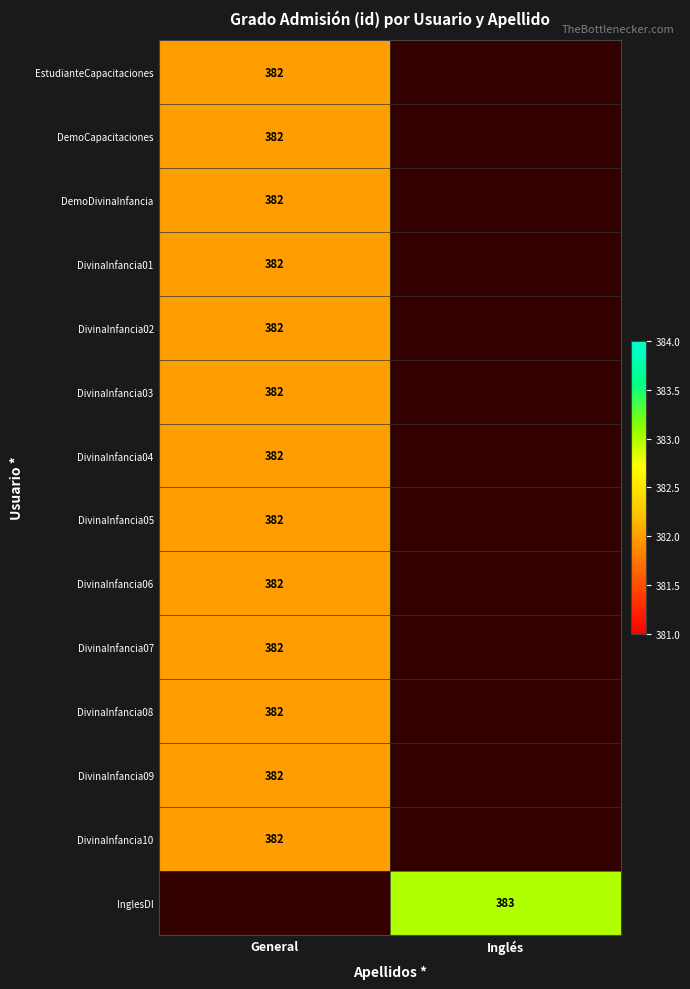

Is it true that DivinaInfancia05 equals 665 at General?

False